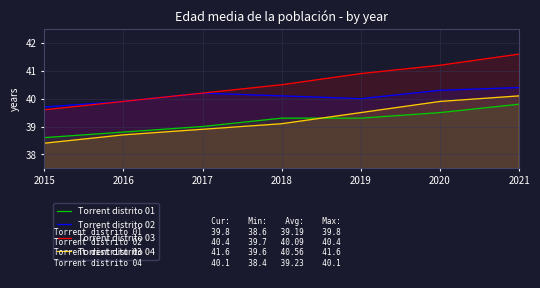

Reading left to right, list all the values displayed in this chart.

Torrent distrito 01: 2015=38.6	2016=38.8	2017=39.0	2018=39.3	2019=39.3	2020=39.5	2021=39.8
Torrent distrito 02: 2015=39.7	2016=39.9	2017=40.2	2018=40.1	2019=40.0	2020=40.3	2021=40.4
Torrent distrito 03: 2015=39.6	2016=39.9	2017=40.2	2018=40.5	2019=40.9	2020=41.2	2021=41.6
Torrent distrito 04: 2015=38.4	2016=38.7	2017=38.9	2018=39.1	2019=39.5	2020=39.9	2021=40.1